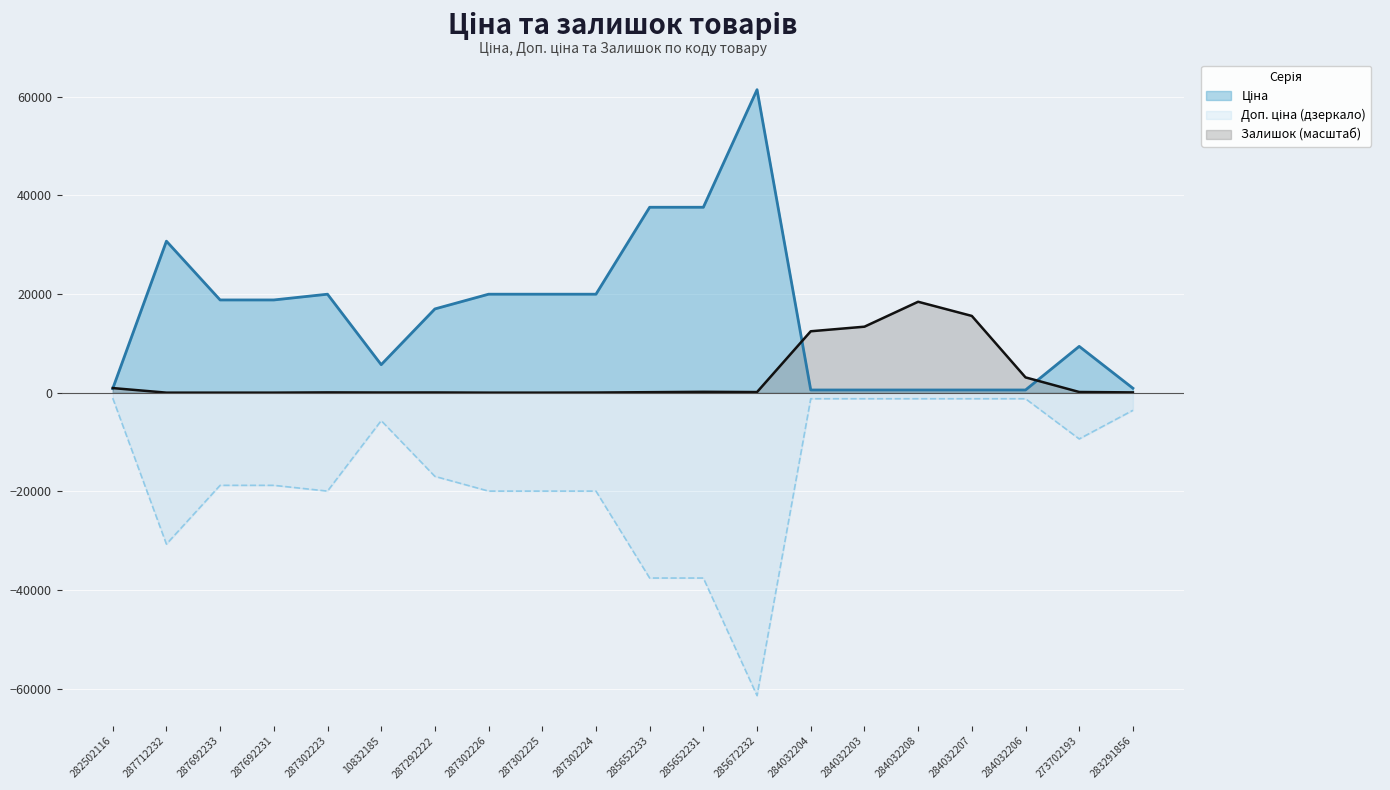

How many times do Залишок and Ціна cross each other?

3